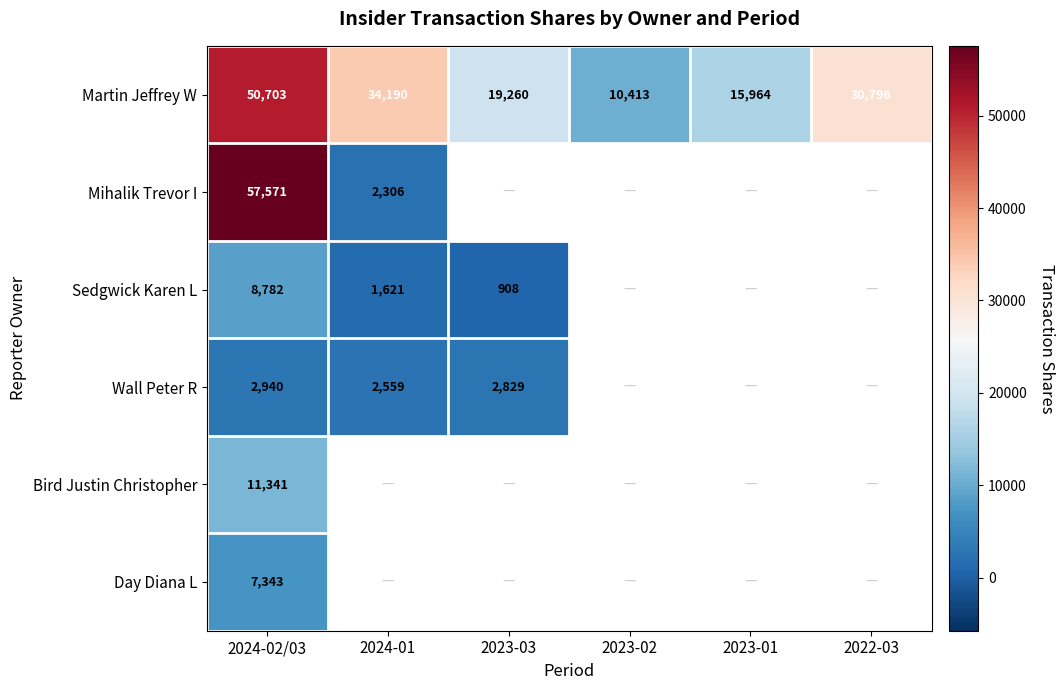

List the labels in order of Martin Jeffrey W value, smallest first.

2023-02, 2023-01, 2023-03, 2022-03, 2024-01, 2024-02/03